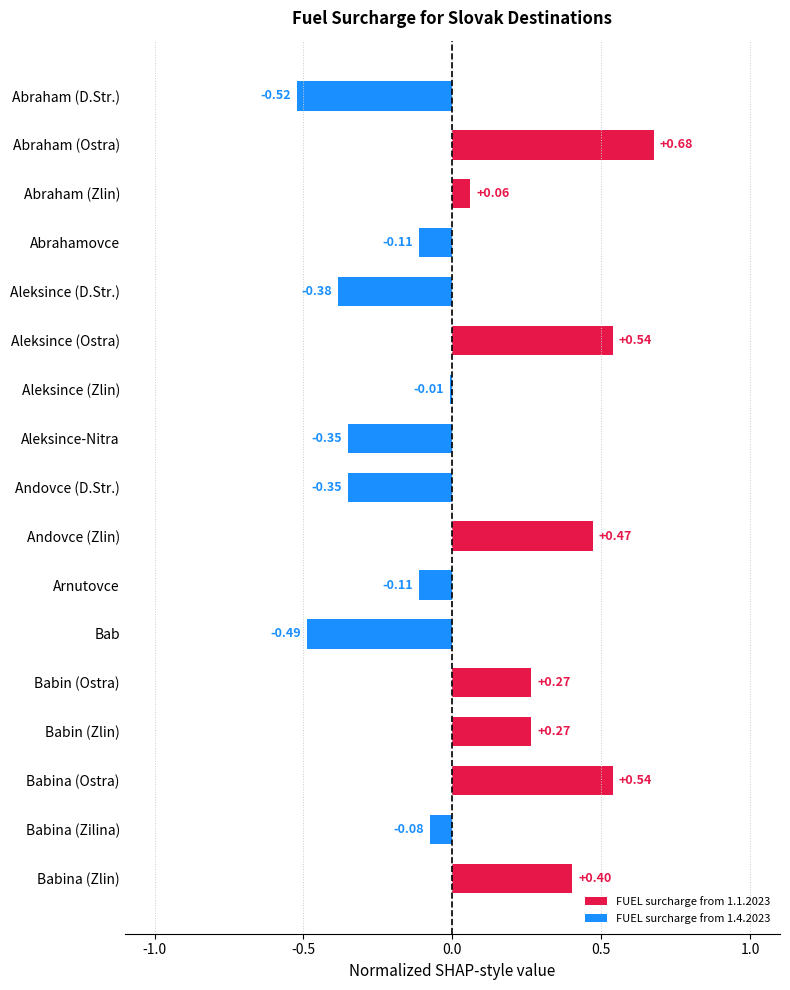

What is the label of the 12th bar from the top?

Bab